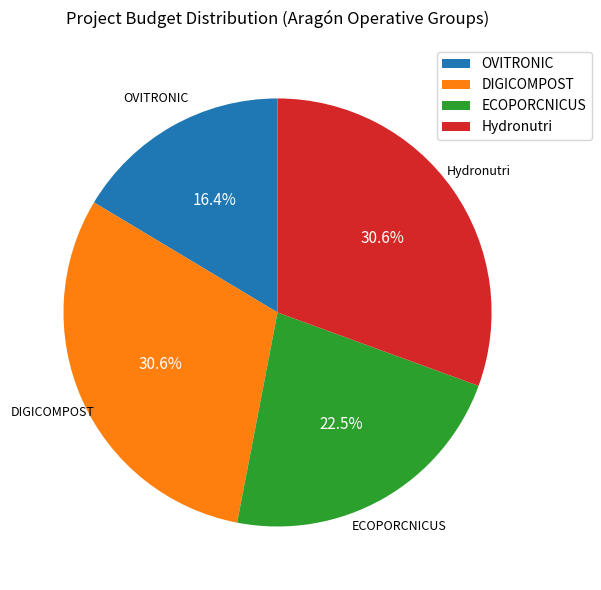

Does any single category account for the majority?

No